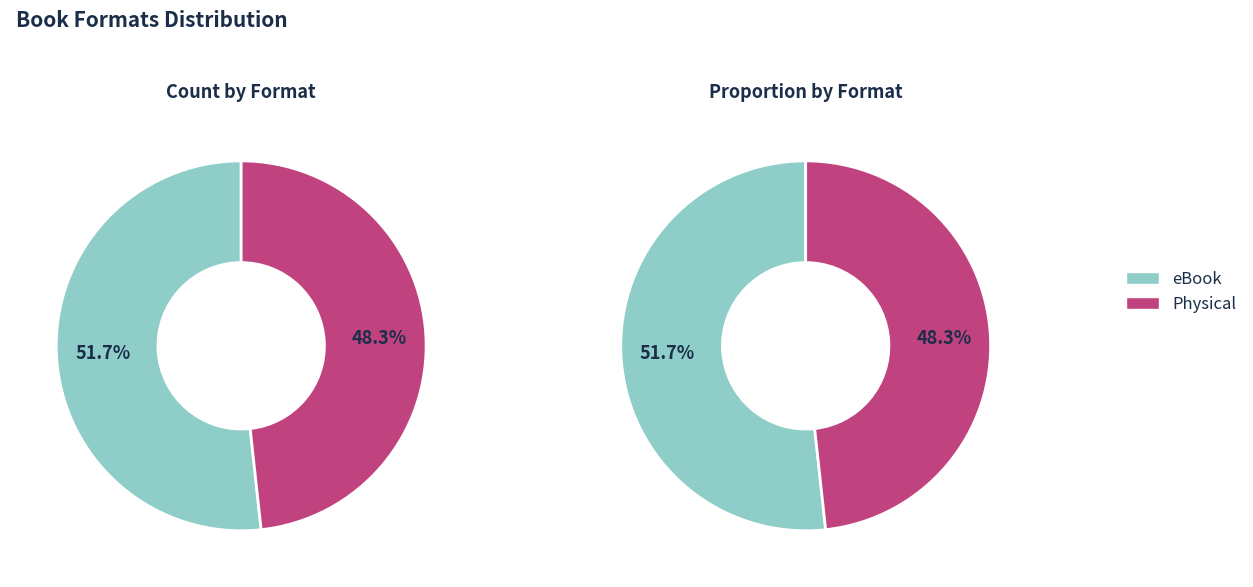

Is it true that Fixed Layout eBook is 12% of the pie?

False